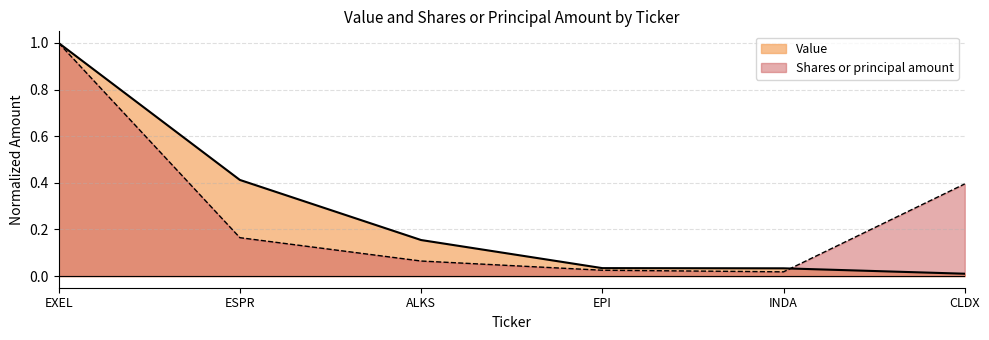

Reading left to right, extract all data points from this chart.

Value: 1.0	0.4	0.2	0.0	0.0	0.0
Shares or principal amount: 1.0	0.2	0.1	0.0	0.0	0.4